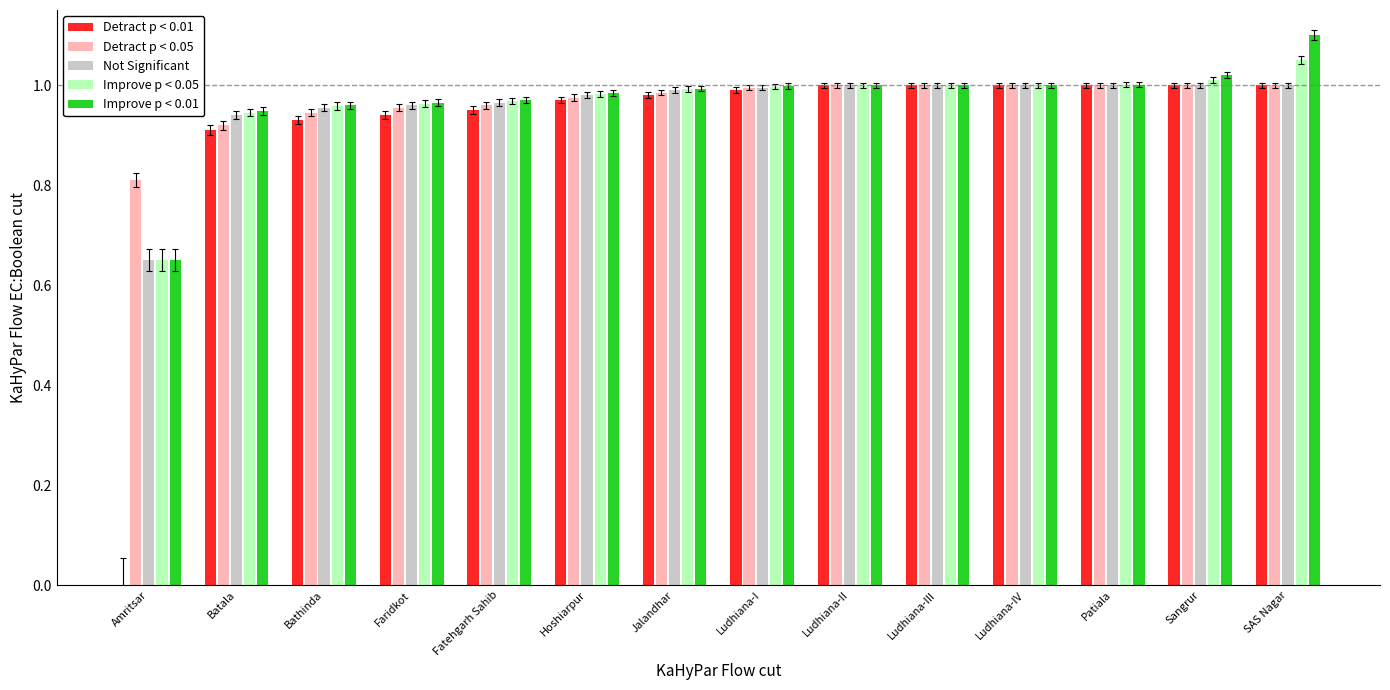

What is the sum of all Not Significant values?

13.4